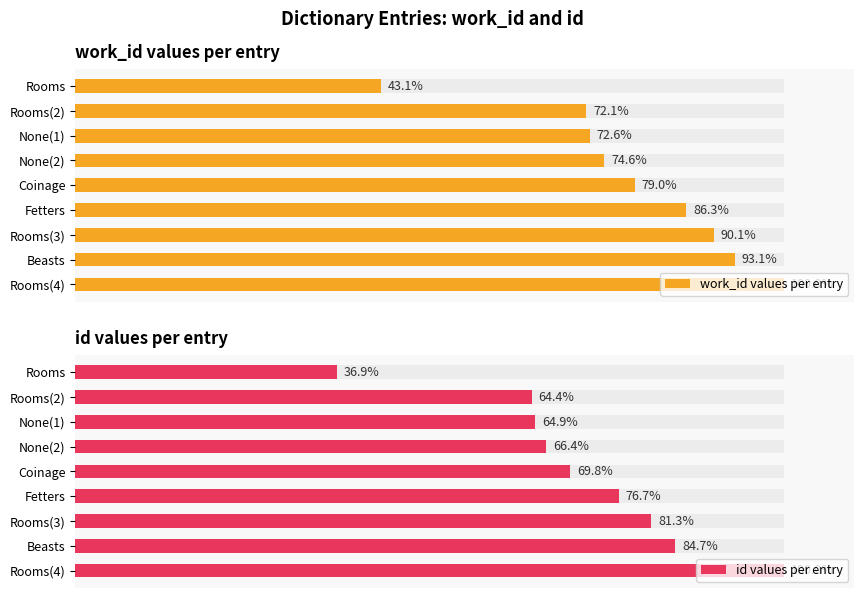

Reading left to right, transcribe all the data shown in this chart.

work_id values per entry: 3374	5647	5685	5843	6183	6753	7053	7287	7828
id values per entry: 8650	15094	15216	15572	16360	17981	19061	19845	23437